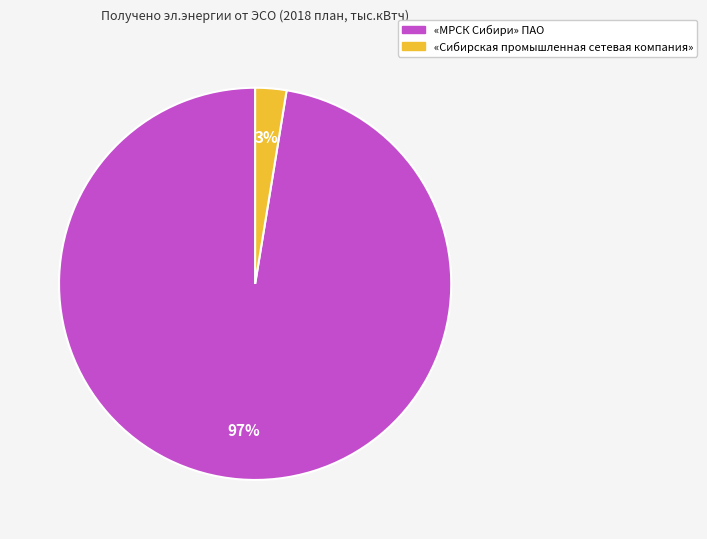

Which category accounts for the majority?

«МРСК Сибири» ПАО